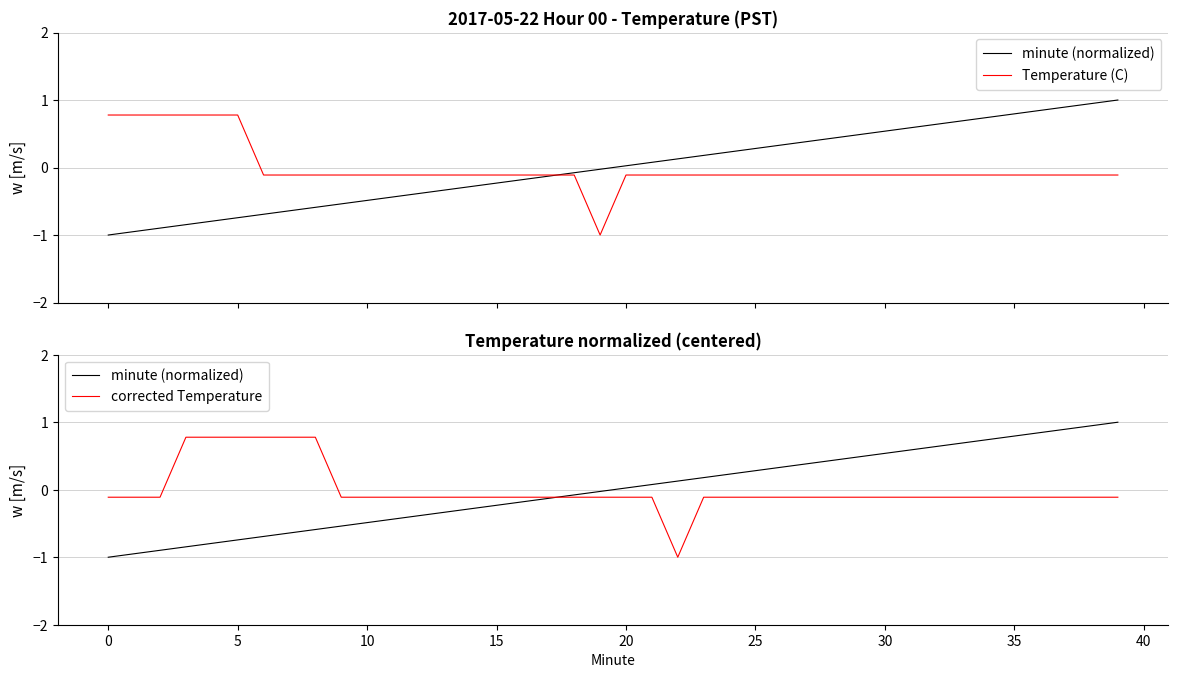

What is the label of the 17th point from the left?

16